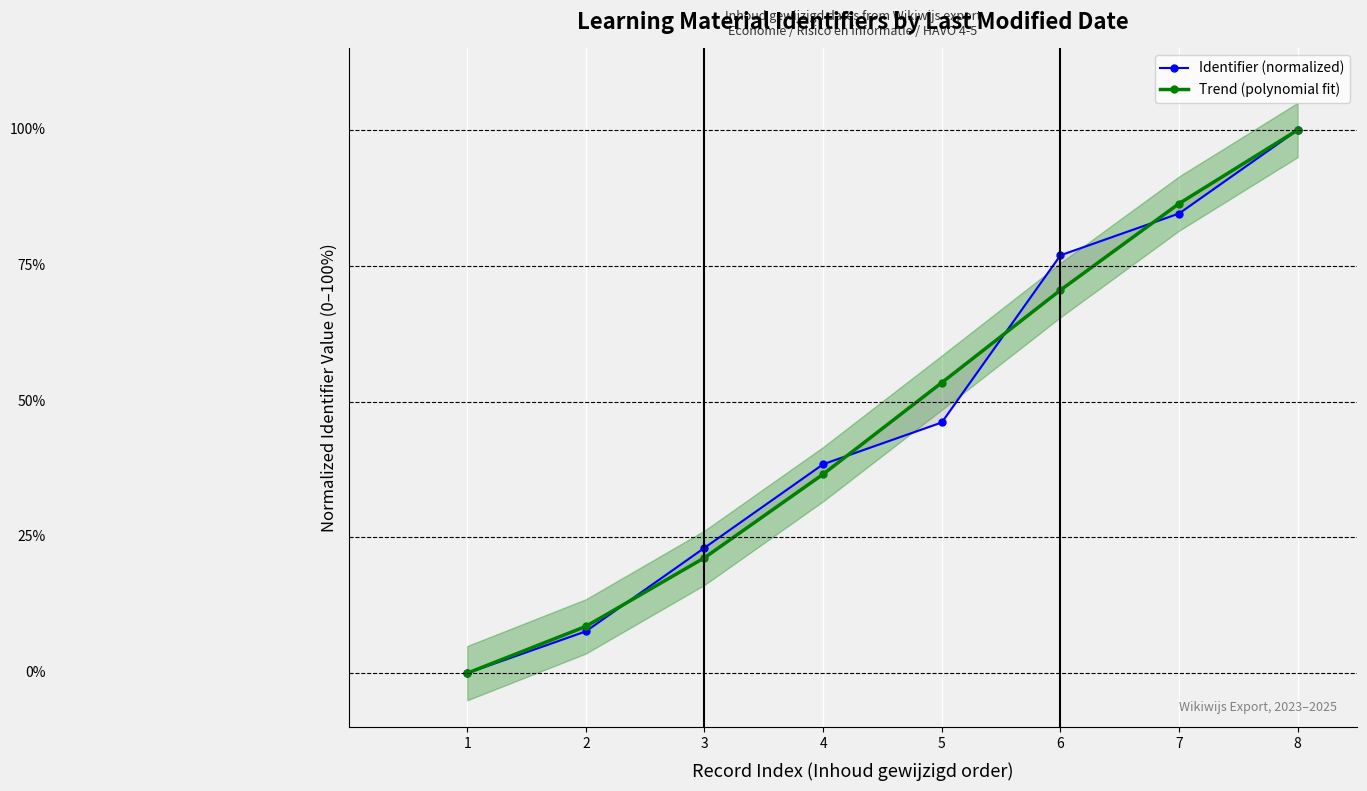

What is the total value across all series at 2?

16.3